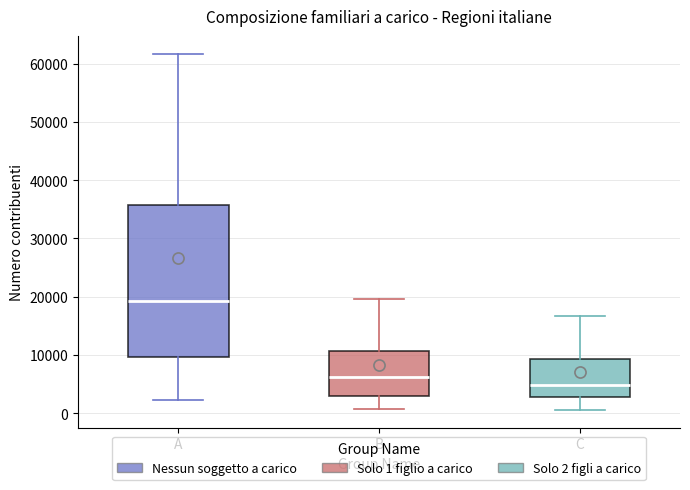

Which box has the lowest median line?

C